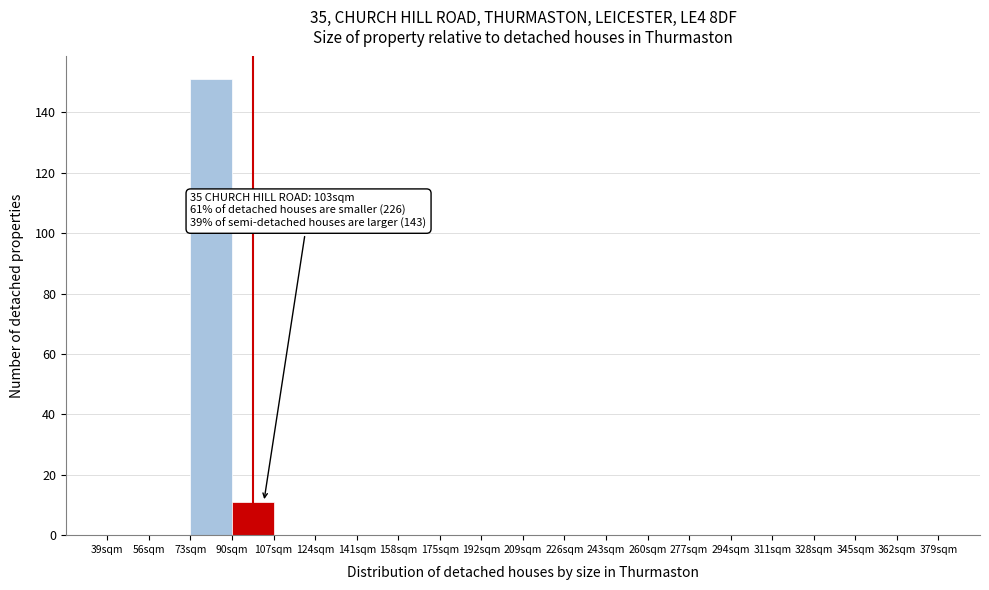

Which range on the x-axis has the tallest bar?

73 to 90